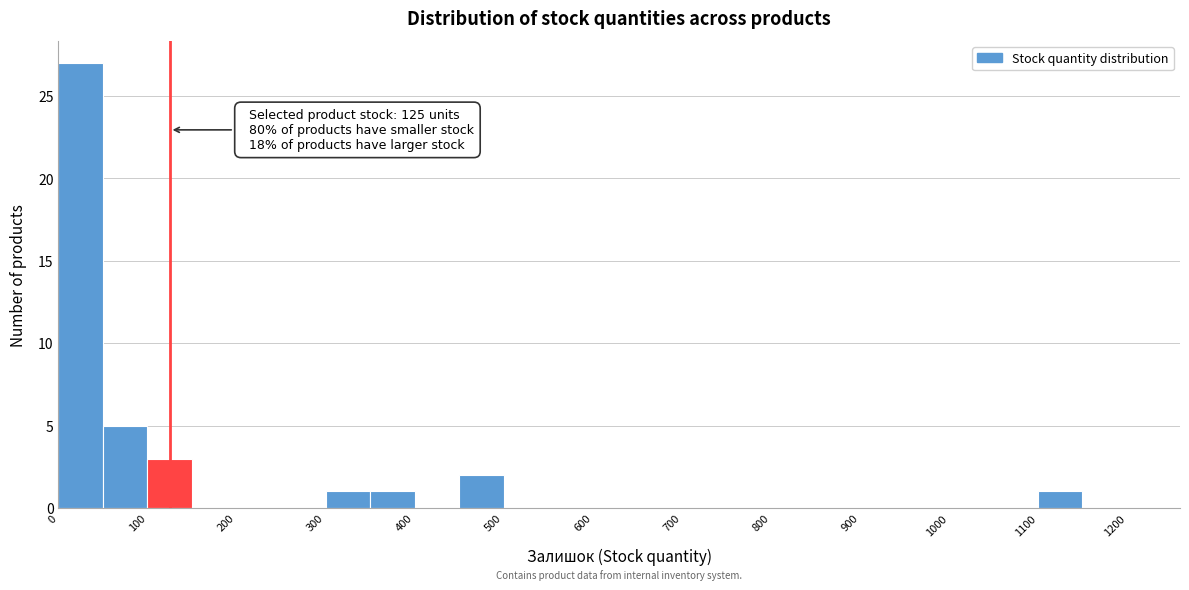

Over which range of the x-axis is the bar tallest?

0 to 50